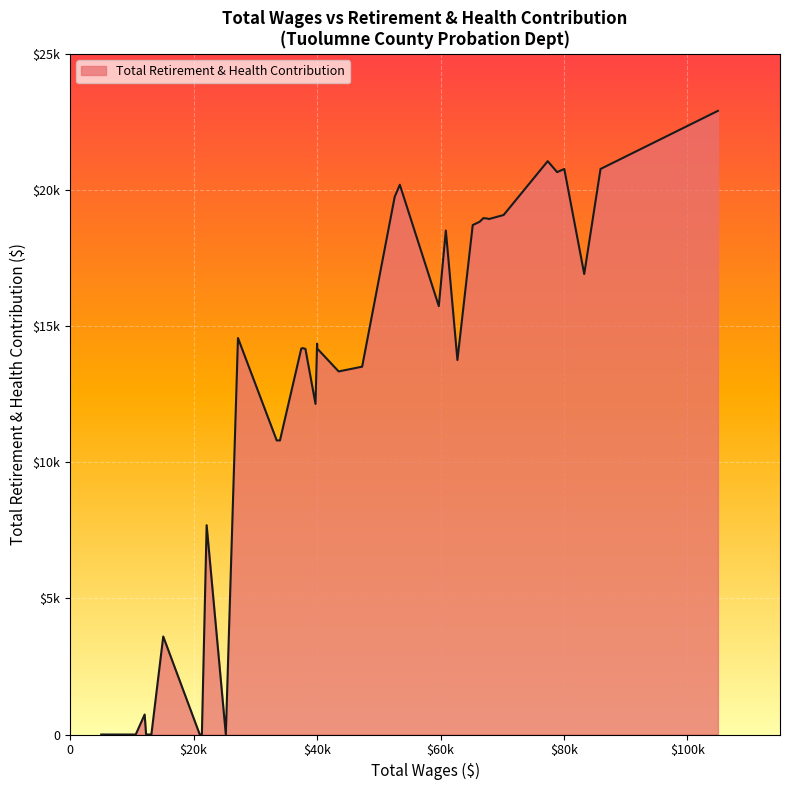

What is the difference between the maximum and minimum values?

22903